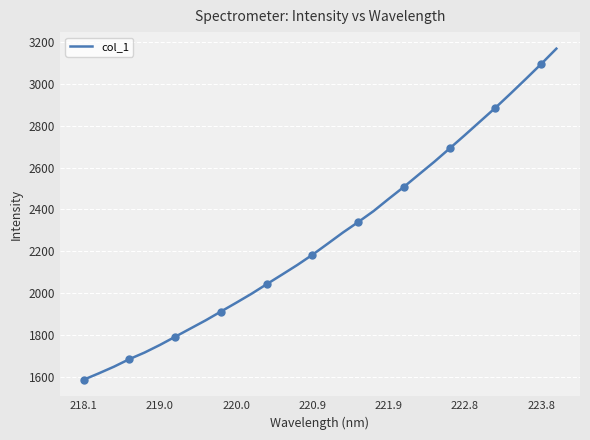

What is the greatest value displayed?

3168.4